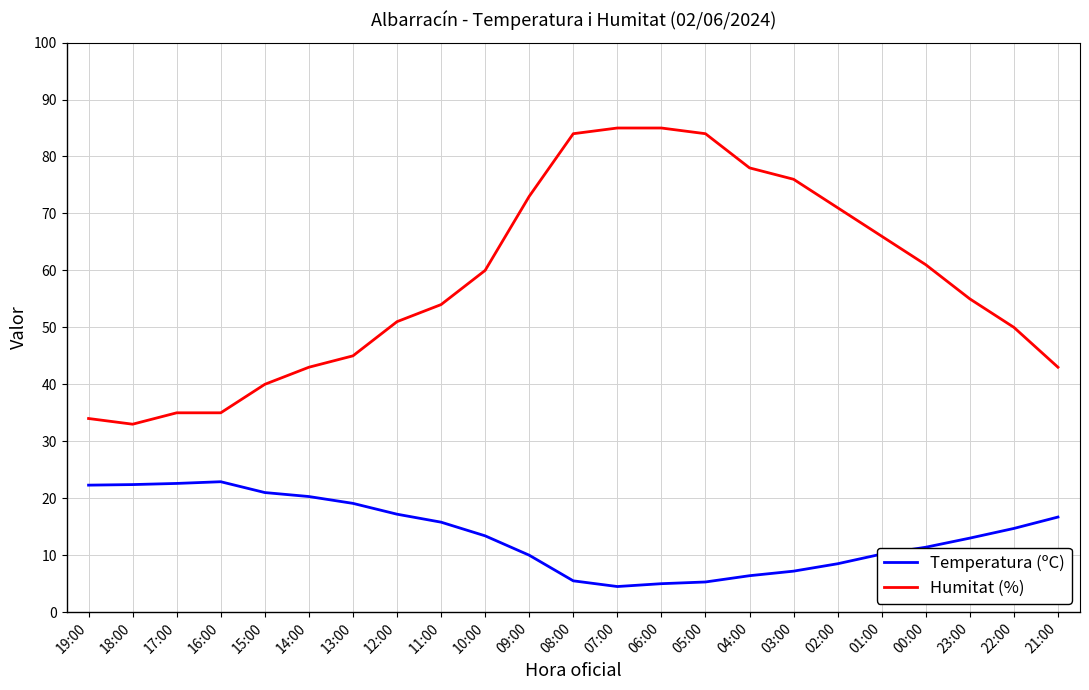

List the series in order of their peak value, lowest first.

Temperatura (ºC), Humitat (%)